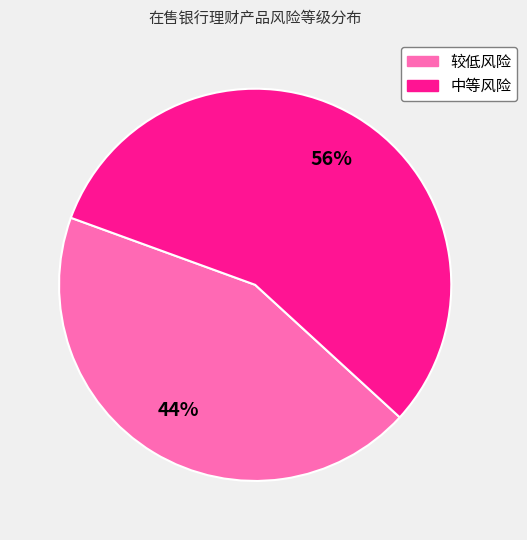

Rank the categories by value from highest to lowest.

中等风险, 较低风险